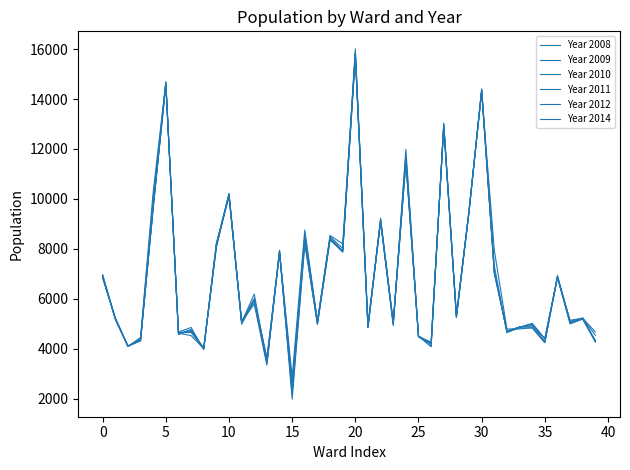

After their last crossing, which series has the higher values: Year 2009 or Year 2008?

Year 2009